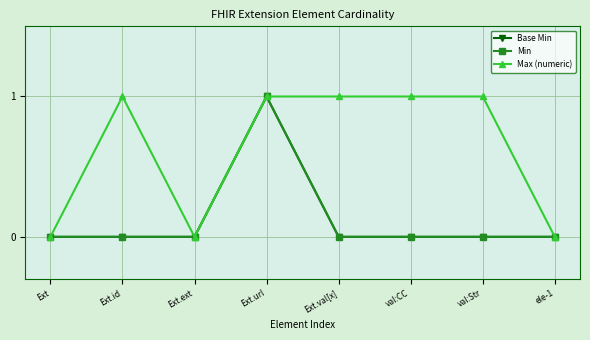

Is this an area chart (filled region under the line)?

No